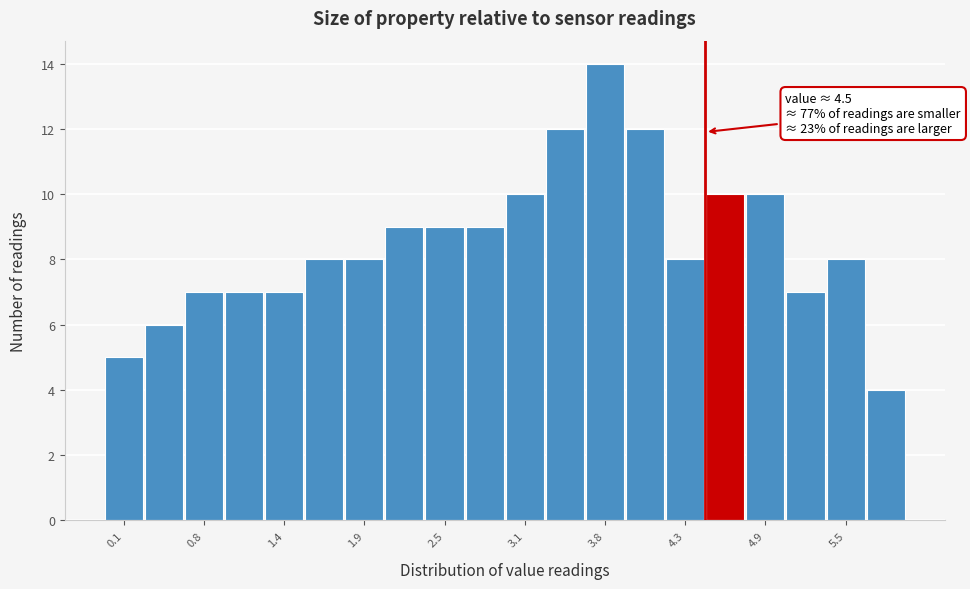

Read against the x-axis, roughly where is the centre of the tallest bar?

3.8